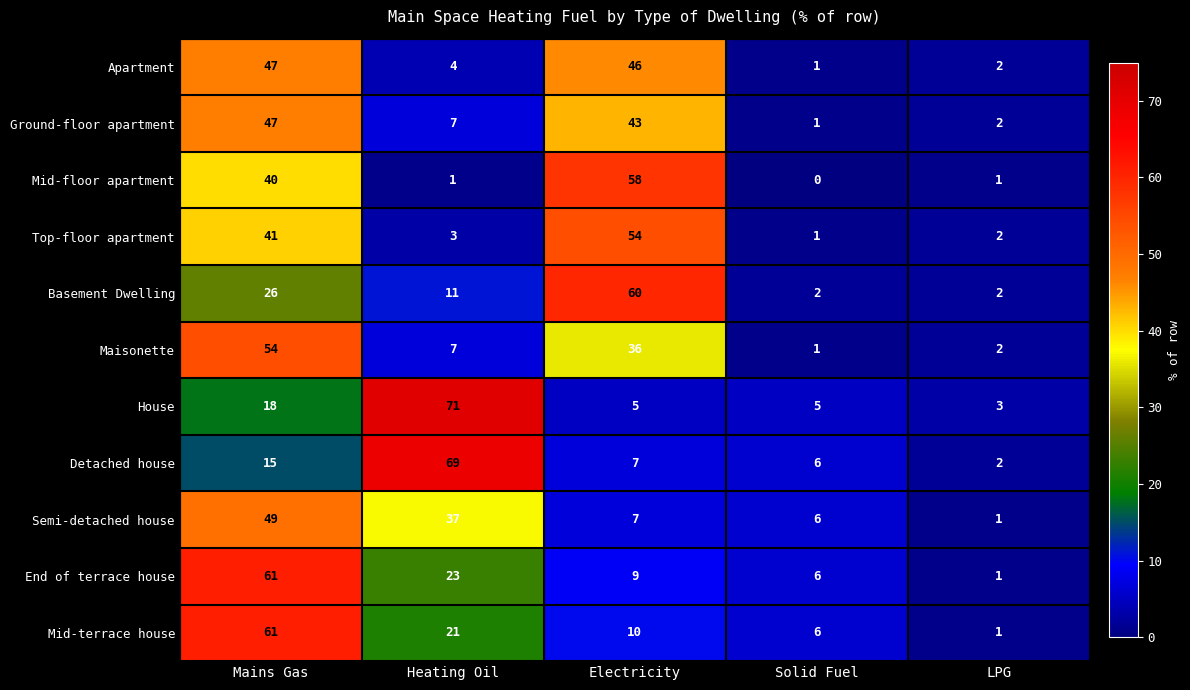

Which series has the widest spread of values?

House